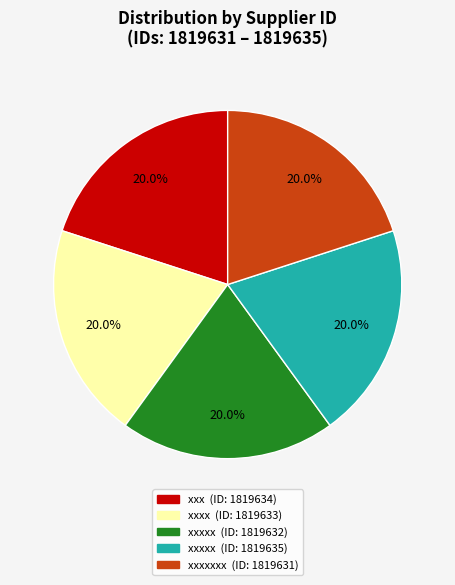

Is there a majority slice in this chart?

No